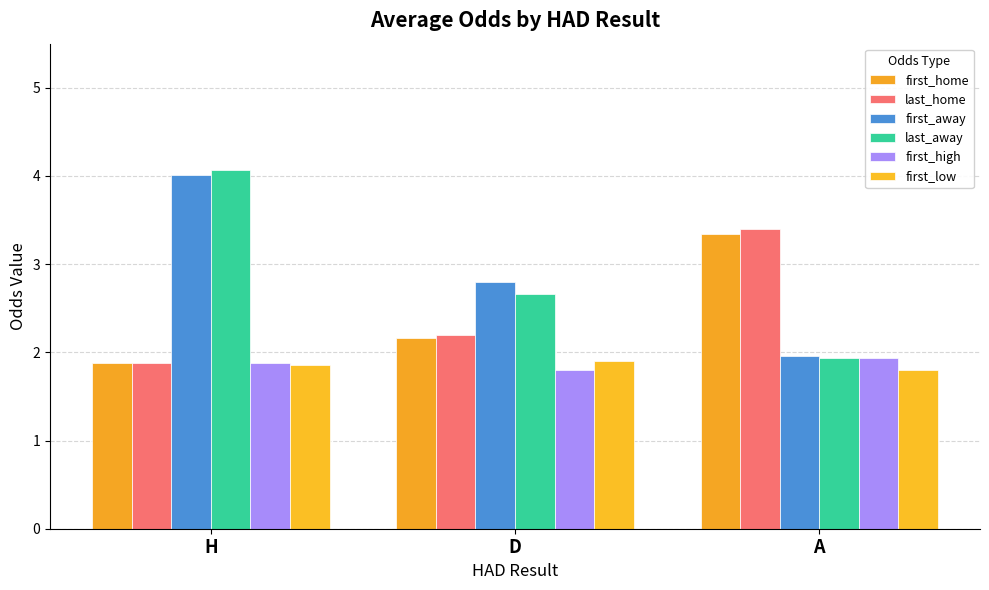

Which category has the highest value in the first_home series?

A